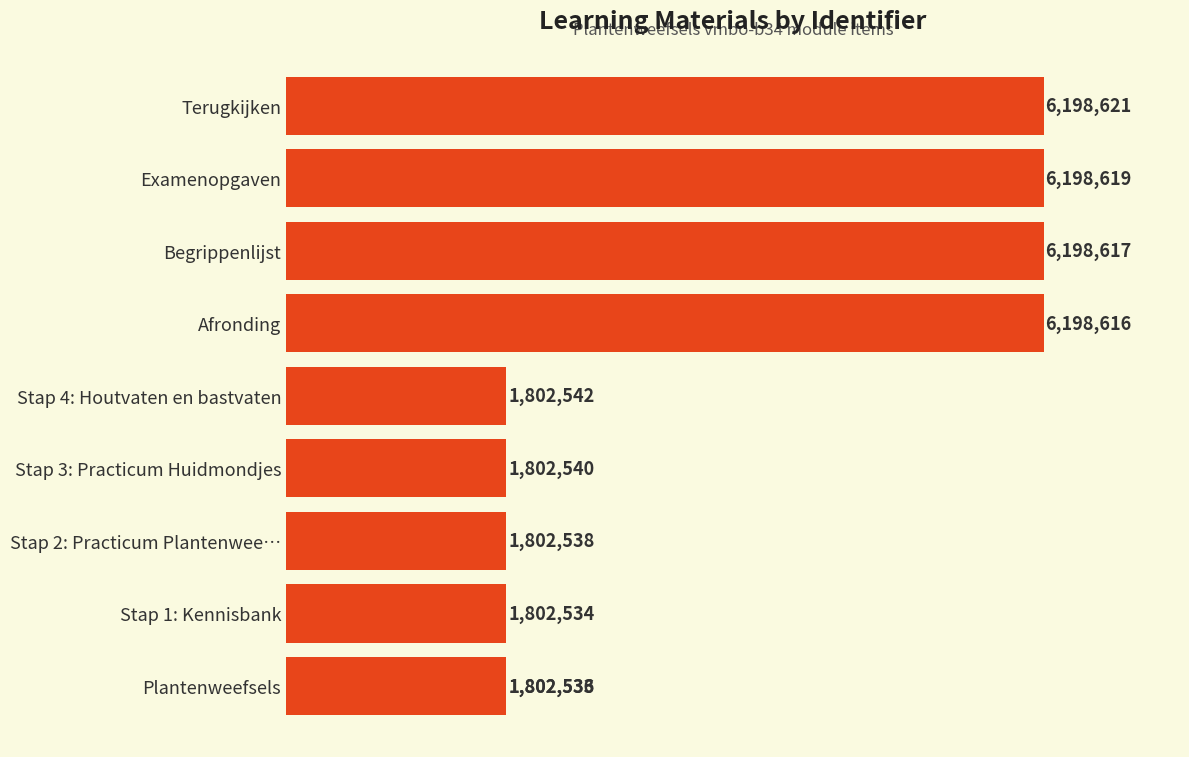

Does the chart contain stacked bars?

No